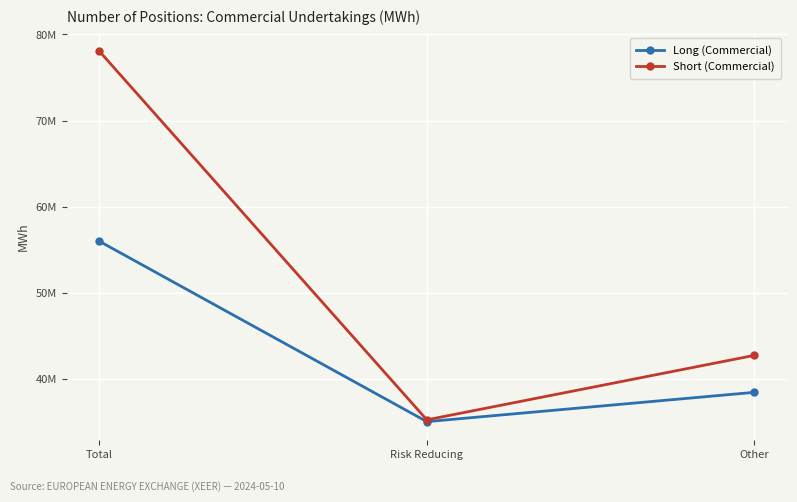

Which series has the largest range (max minus min)?

Short (Commercial)